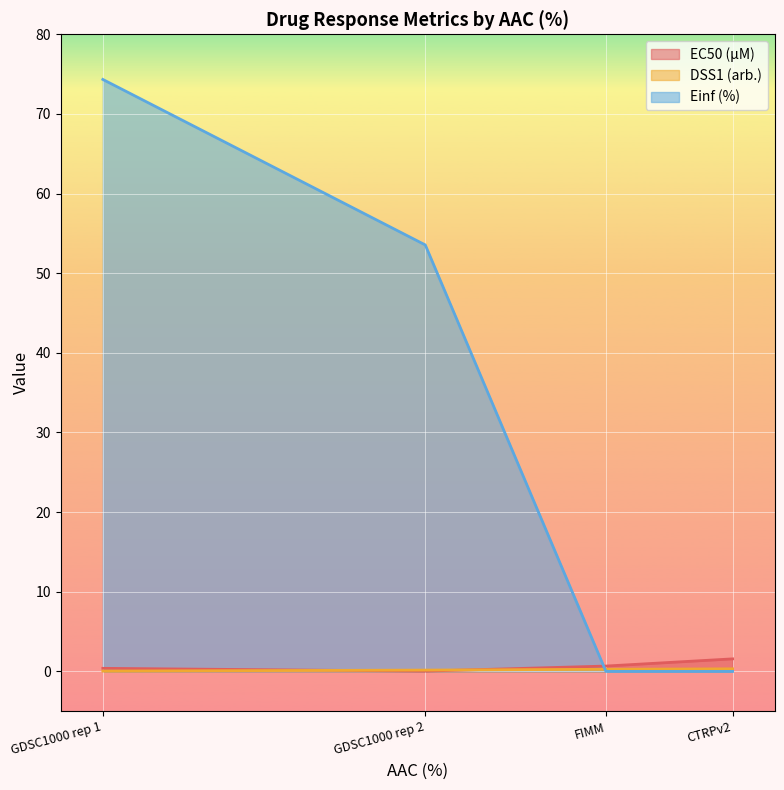

Is the value of DSS1 (arb.) at GDSC1000 rep 1 greater than the value of Einf (%) at CTRPv2?

Yes